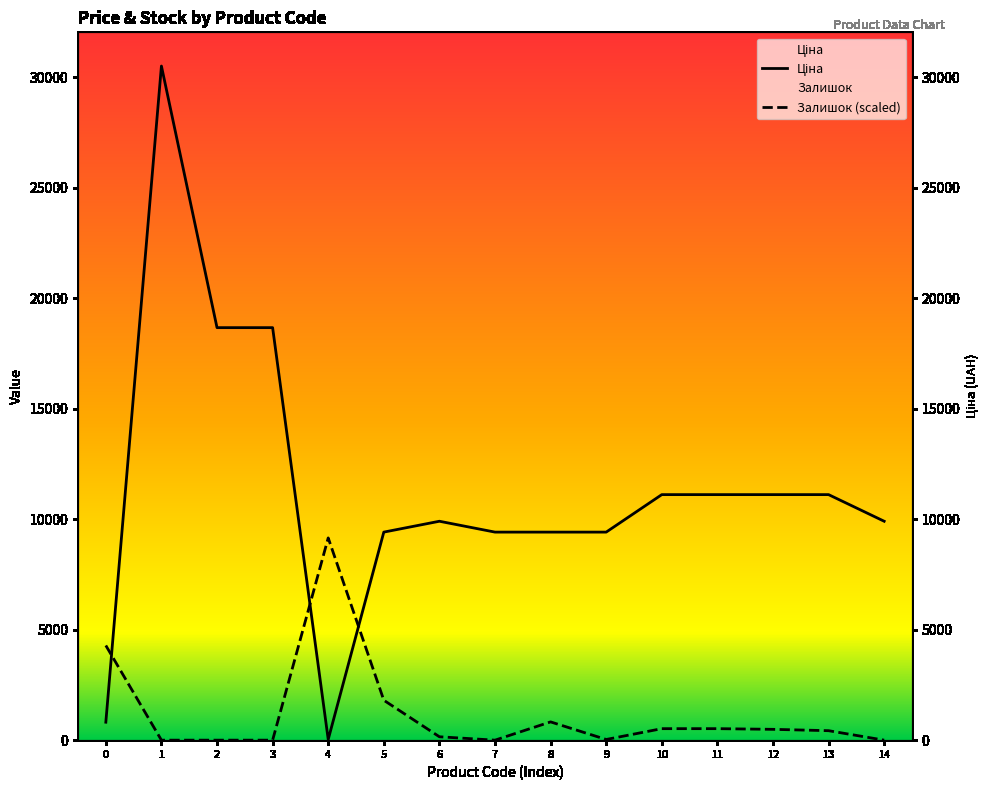

How many interior local peaks does the Ціна series have?

2